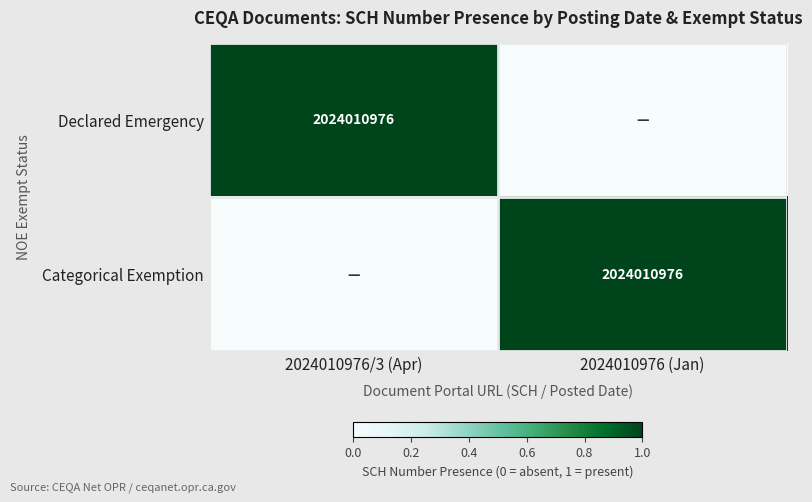

True or false: Declared Emergency has a value of 2024010976 at 2024010976/3 (Apr).

True